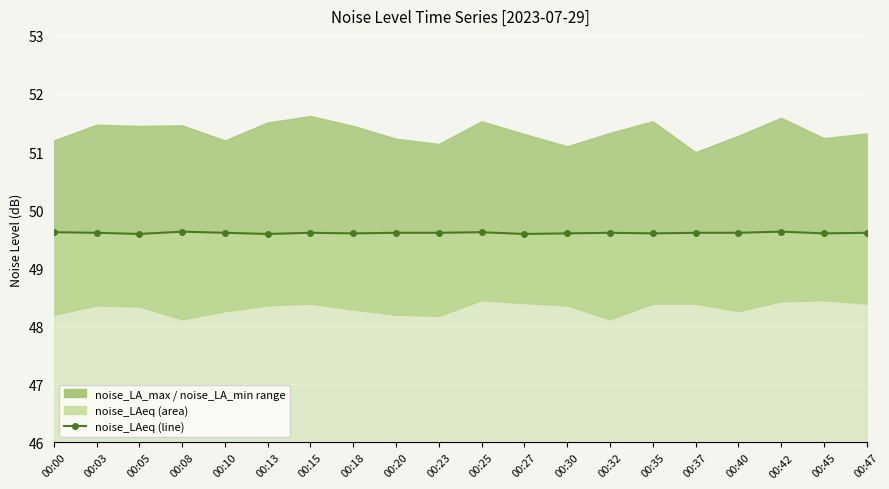

True or false: the data has more than 0 interior local peaks.

True